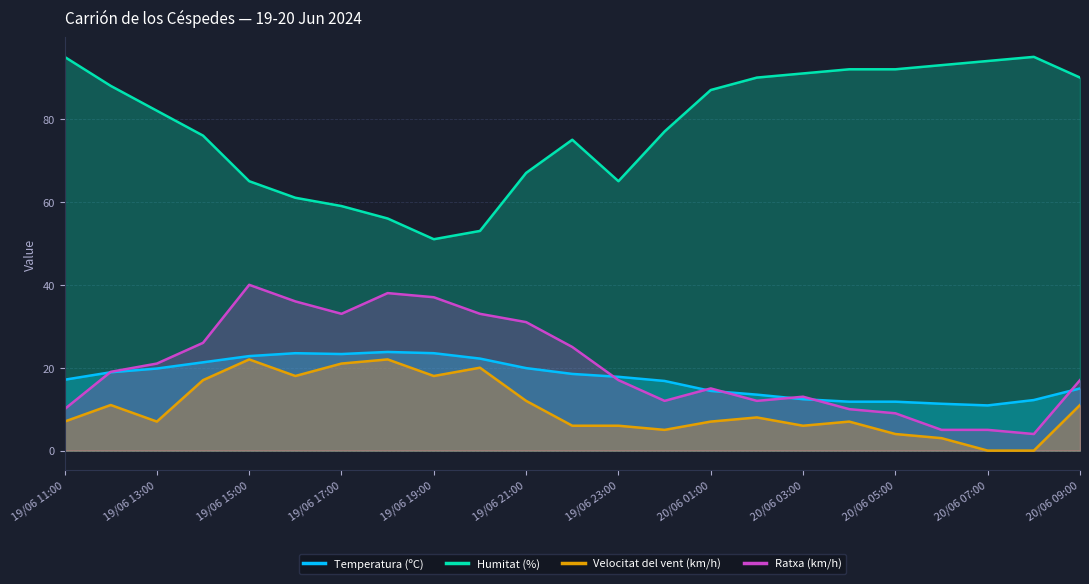

Does the chart display data point markers on the line(s)?

No